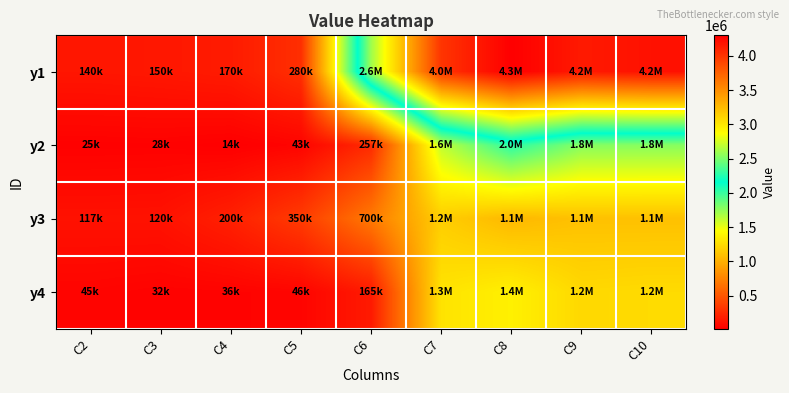

Reading right to left, list all the values displayed in this chart.

y1: C10=4200000	C9=4150000	C8=4300000	C7=4000000	C6=2600000	C5=280000	C4=170000	C3=150000	C2=140000
y2: C10=1780000	C9=1780000	C8=2040000	C7=1620000	C6=257000	C5=43000	C4=13700	C3=27500	C2=25000
y3: C10=1098000	C9=1100000	C8=1050000	C7=1170000	C6=700000	C5=350000	C4=200000	C3=120000	C2=117000
y4: C10=1245000	C9=1230000	C8=1365000	C7=1290000	C6=165000	C5=46000	C4=36000	C3=31500	C2=45000